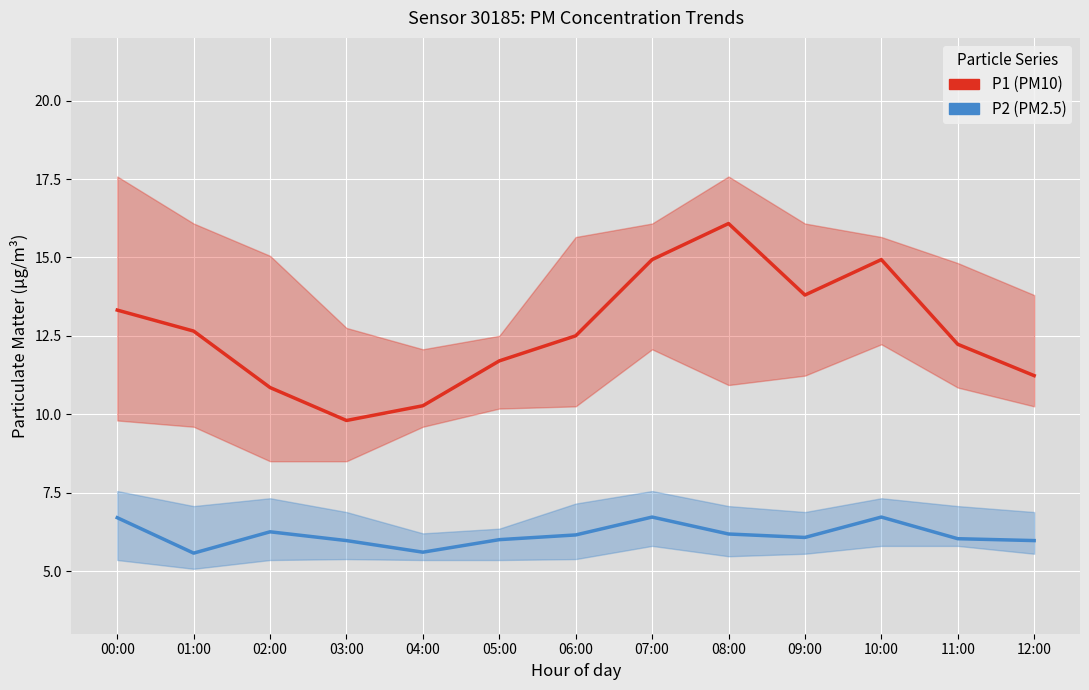

Rank the series by their maximum value, from highest to lowest.

P1 (PM10), P2 (PM2.5)